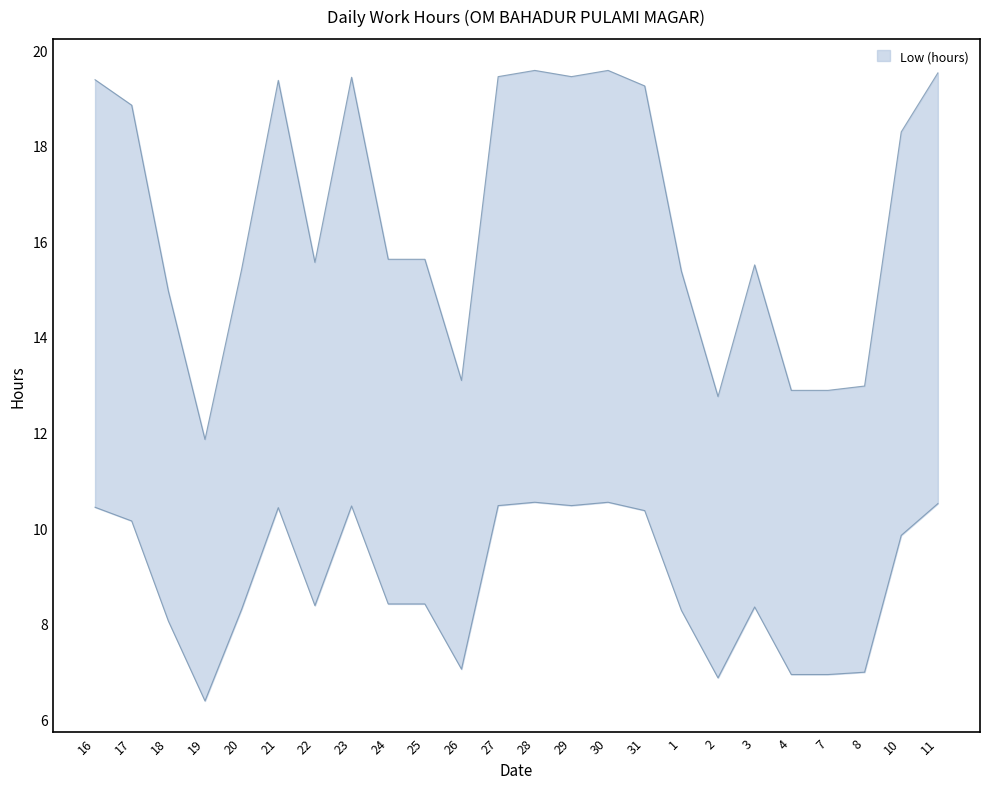

Reading right to left, transcribe all the data shown in this chart.

11=19.5	10=18.3	8=13.0	7=12.9	4=12.9	3=15.5	2=12.8	1=15.4	31=19.3	30=19.6	29=19.4	28=19.6	27=19.4	26=13.1	25=15.6	24=15.6	23=19.4	22=15.6	21=19.4	20=15.4	19=11.9	18=15.0	17=18.9	16=19.4